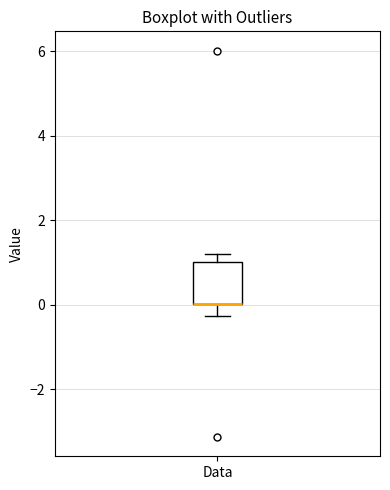

Transcribe this box plot: give where the median line is, the range the box spans, and where the two whiskers end, as read against the y-axis. The values are not printed on the chart, so give them approximately, as read against the axis.

median 0.0 (drawn on the box's lower edge), box 0.0 to 1.0, whiskers -0.2 to 1.2